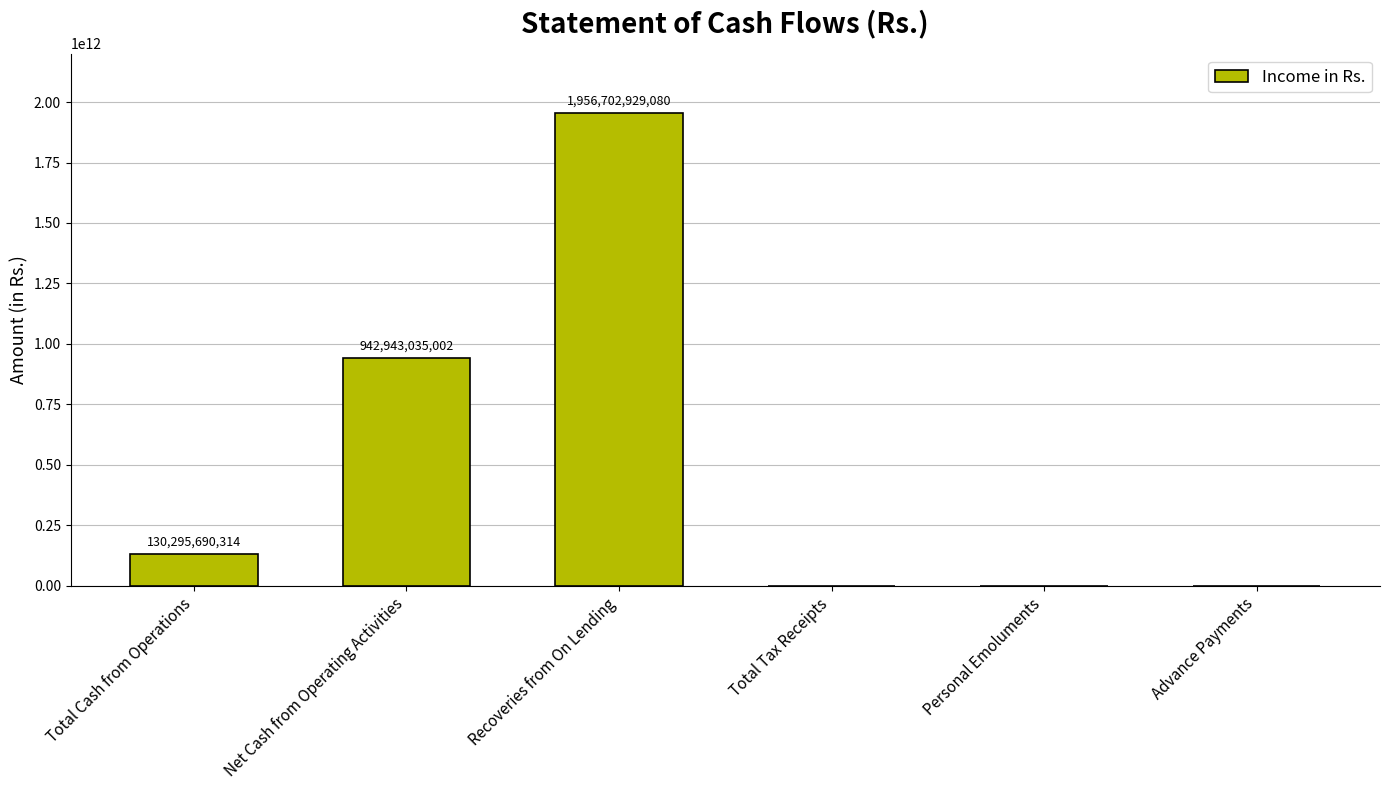

Reading left to right, extract all data points from this chart.

130295690314	942943035002	1956702929080	0	0	0